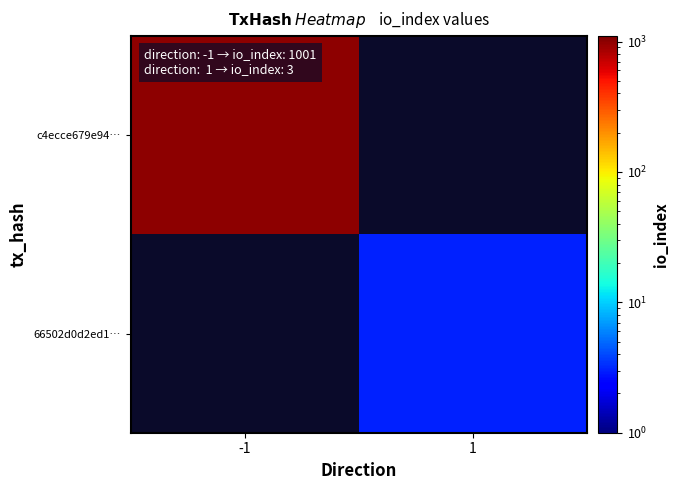

At how many categories does at least one series exceed 665?

1